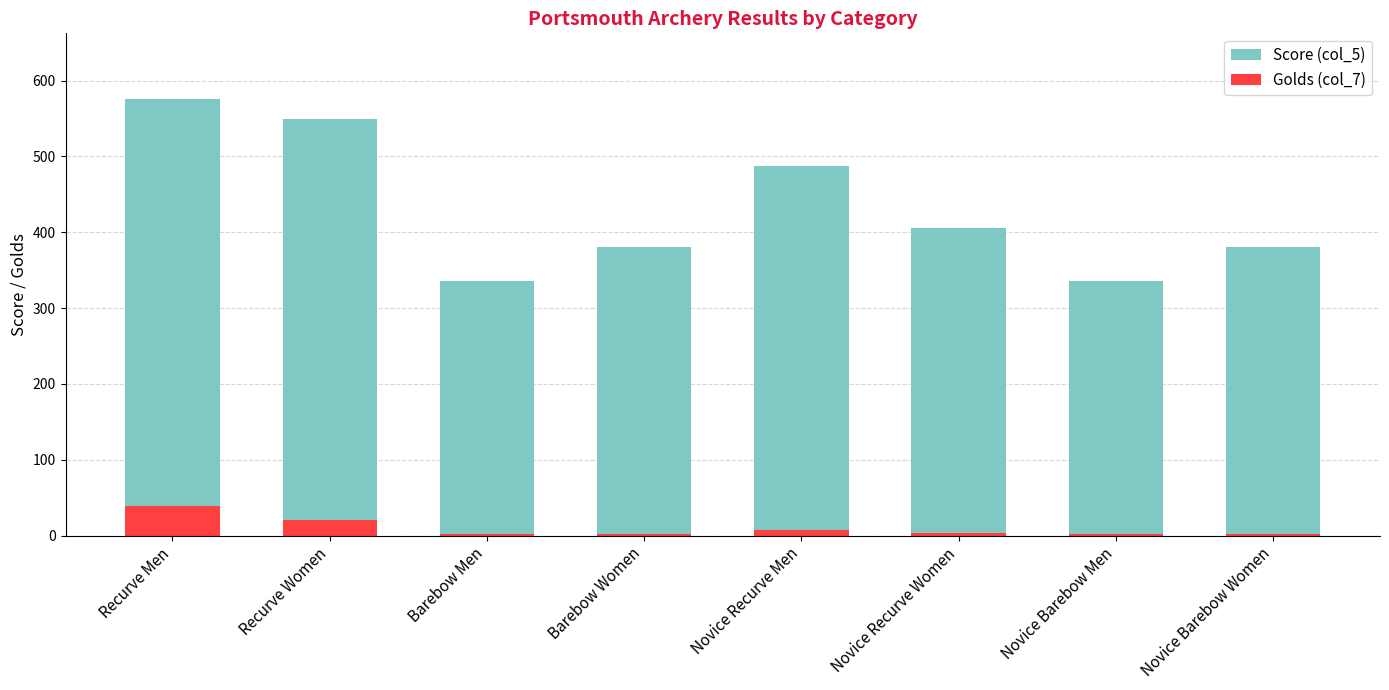

The value of Golds (col_7) at Novice Barebow Men is 2. True or false?

True